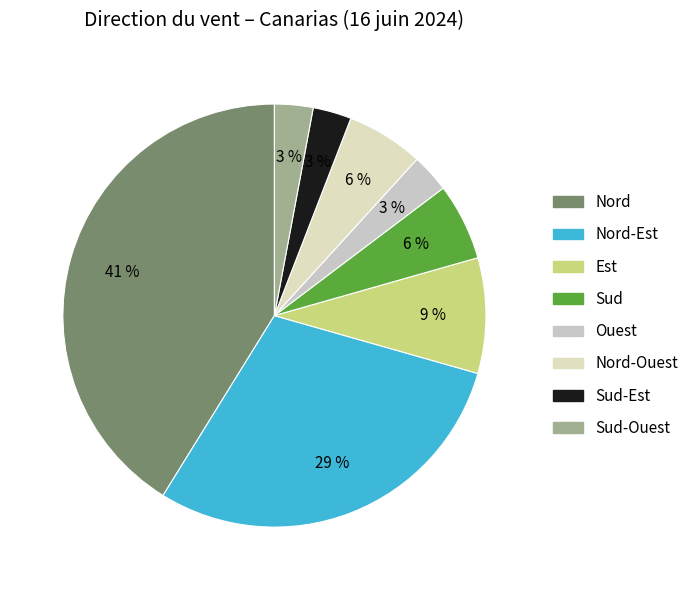

How many slices are in this pie chart?

8